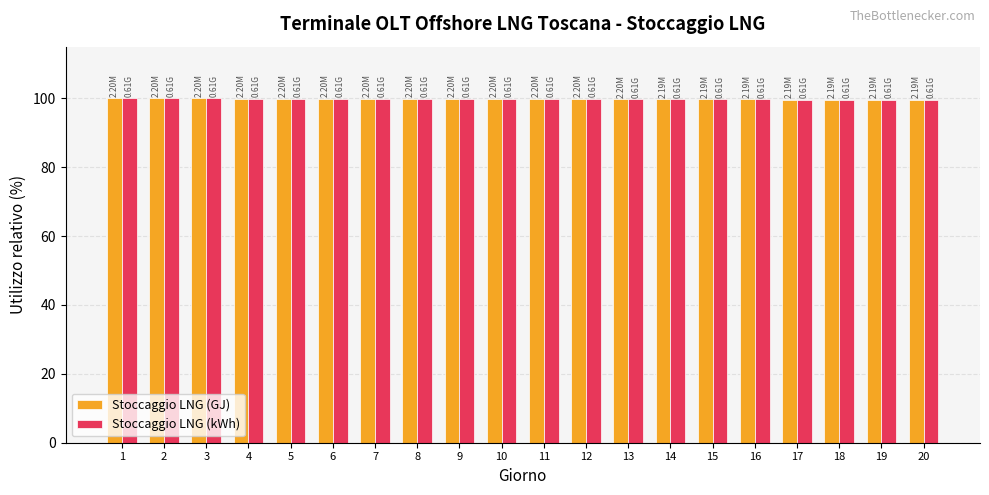

What is the average value of the Stoccaggio LNG (GJ) series?

99.8